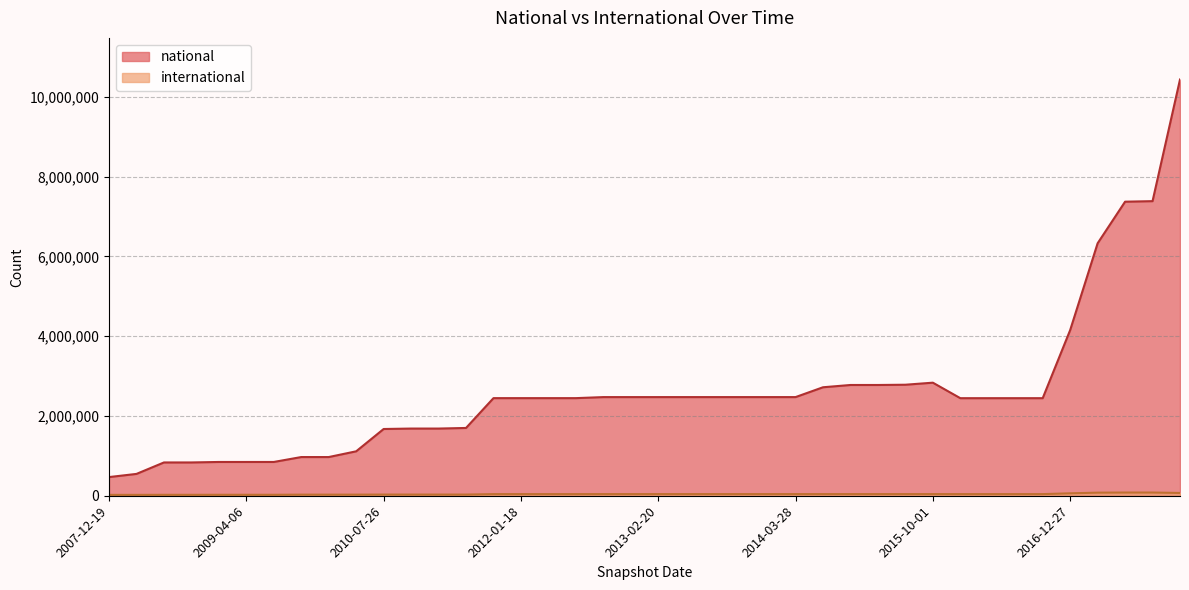

At which category does the chart reach its minimum across all series?

2008-04-01